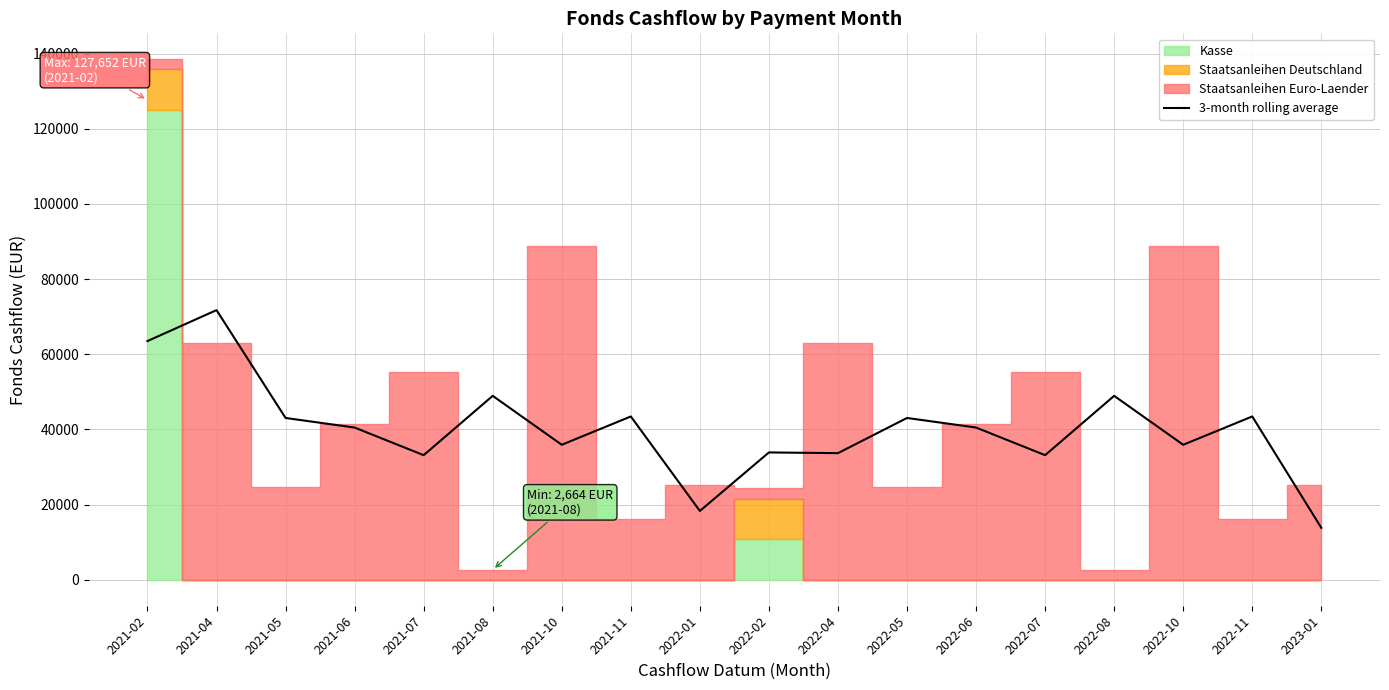

Approximately how many times larger is the value at 2021-02 compared to 2022-11?

1.5